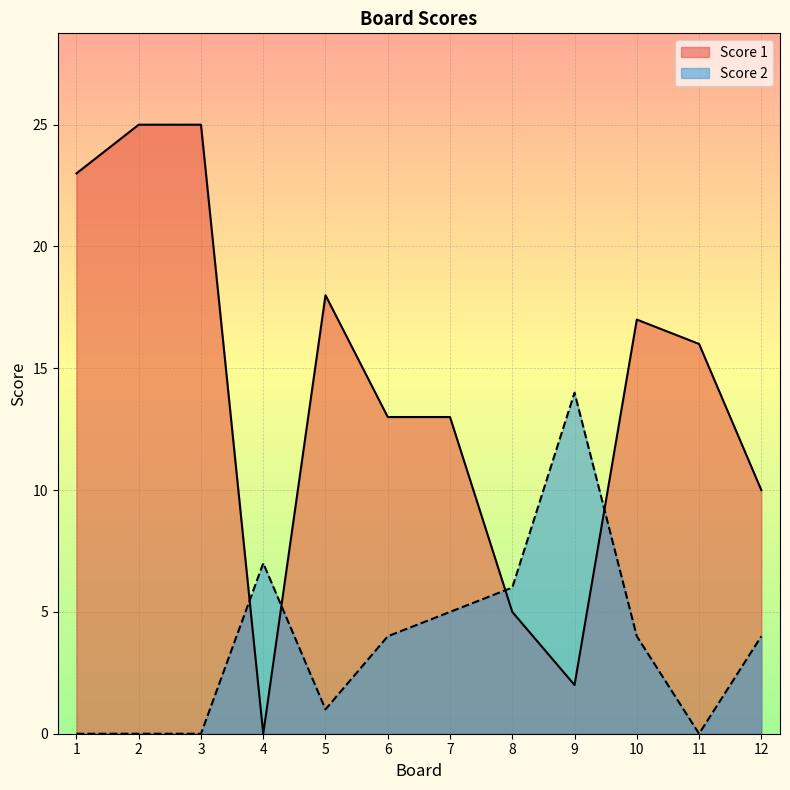

What is the difference between the maximum and minimum values in the Score 1 series?

25